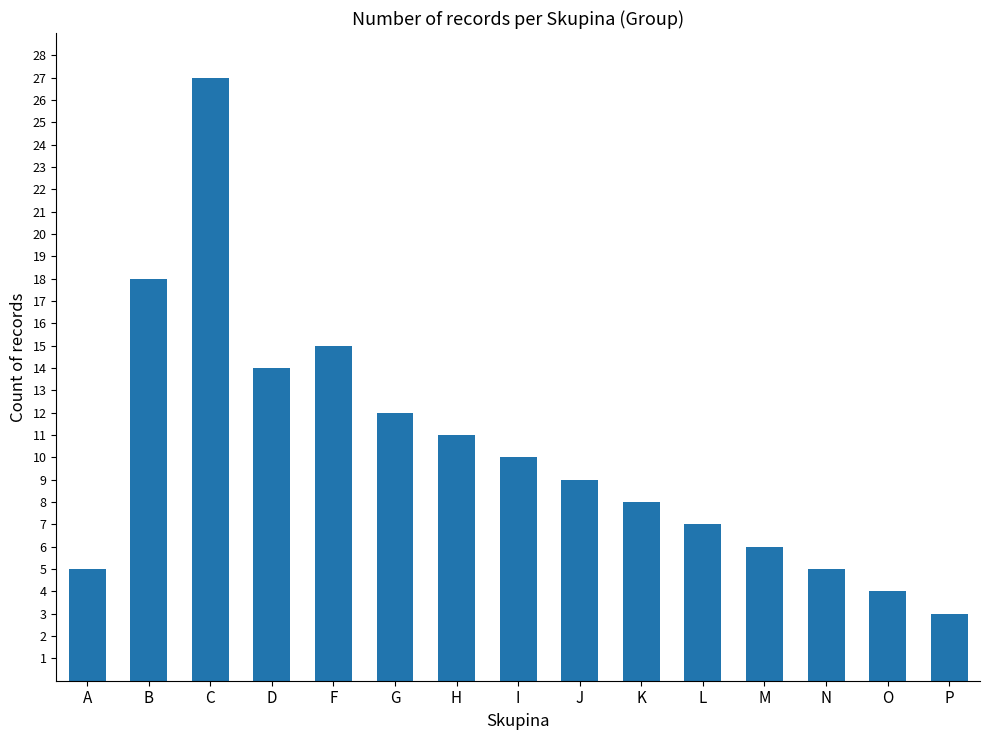

What is the sum of all values?

154